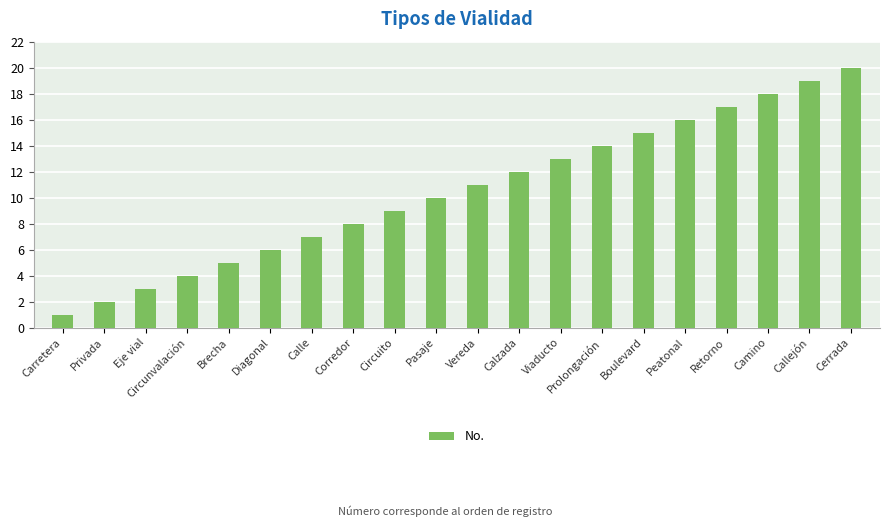

Where is the data nearest to the value 10?

Pasaje